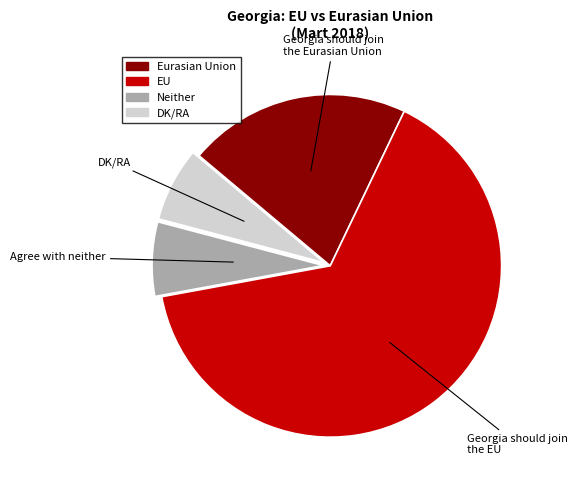

Is there a majority slice in this chart?

Yes